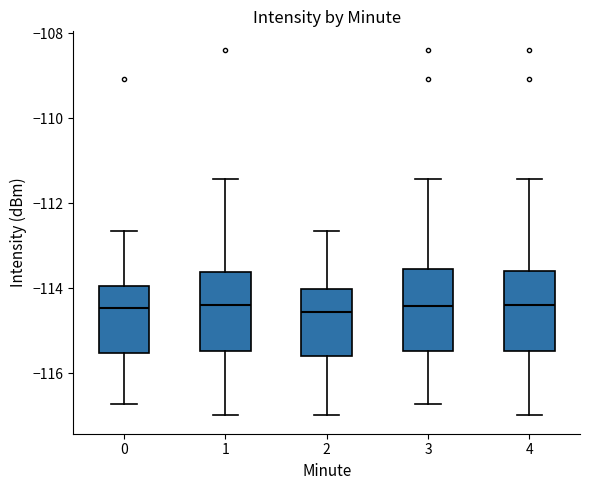

Where does the median line of the box at x = 3 sit on the y-axis? The values are not printed on the chart, so give them approximately, as read against the axis.

-114.4